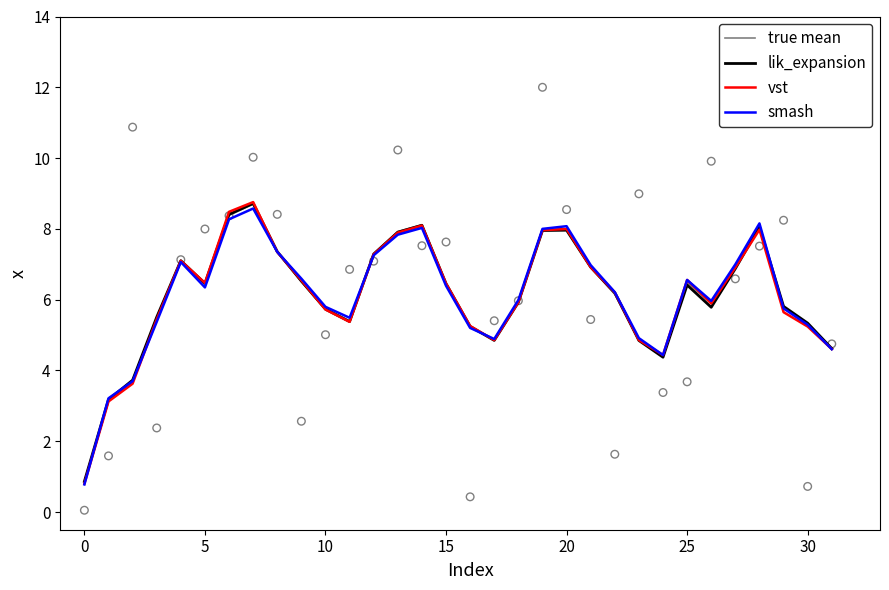

What is the maximum value for lik_expansion?

8.7